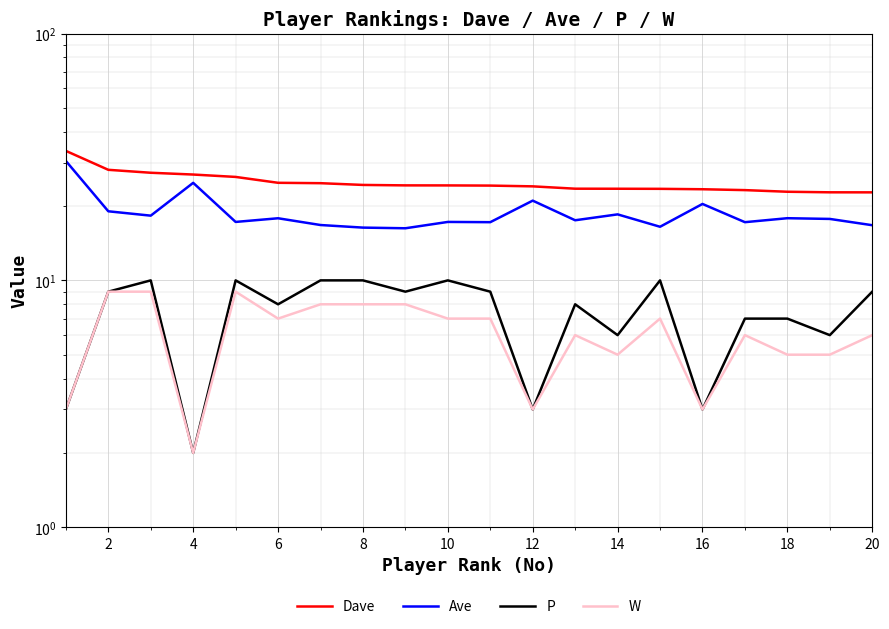

Which series has the widest spread of values?

Ave